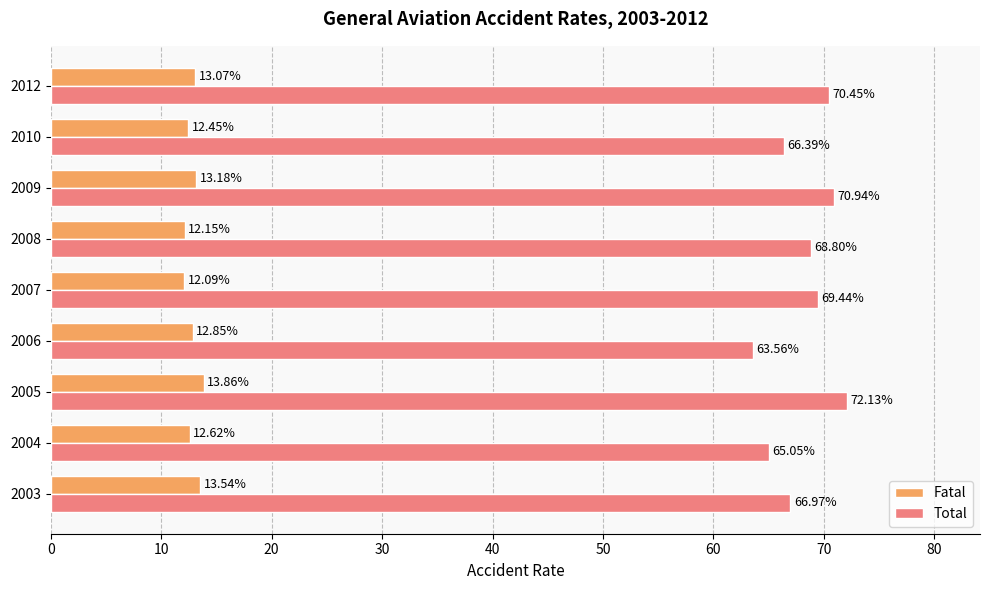

Rank the categories by Total value from highest to lowest.

2005, 2009, 2012, 2007, 2008, 2003, 2010, 2004, 2006